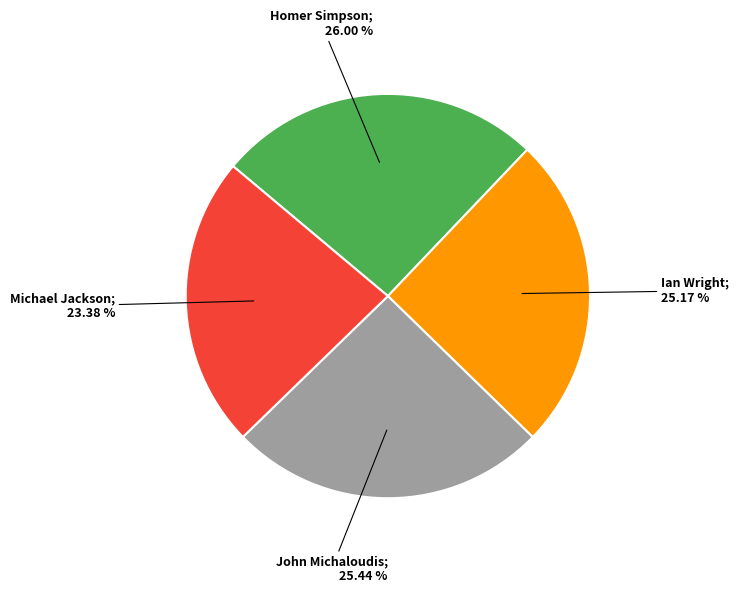

Is there any slice that represents more than half of the pie?

No